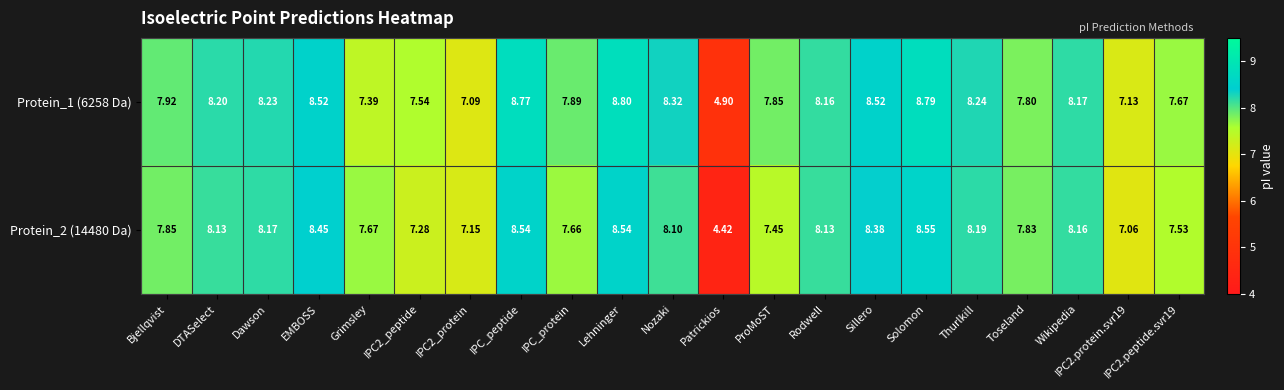

At which label does Protein_1 (6258 Da) first exceed 8?

DTASelect